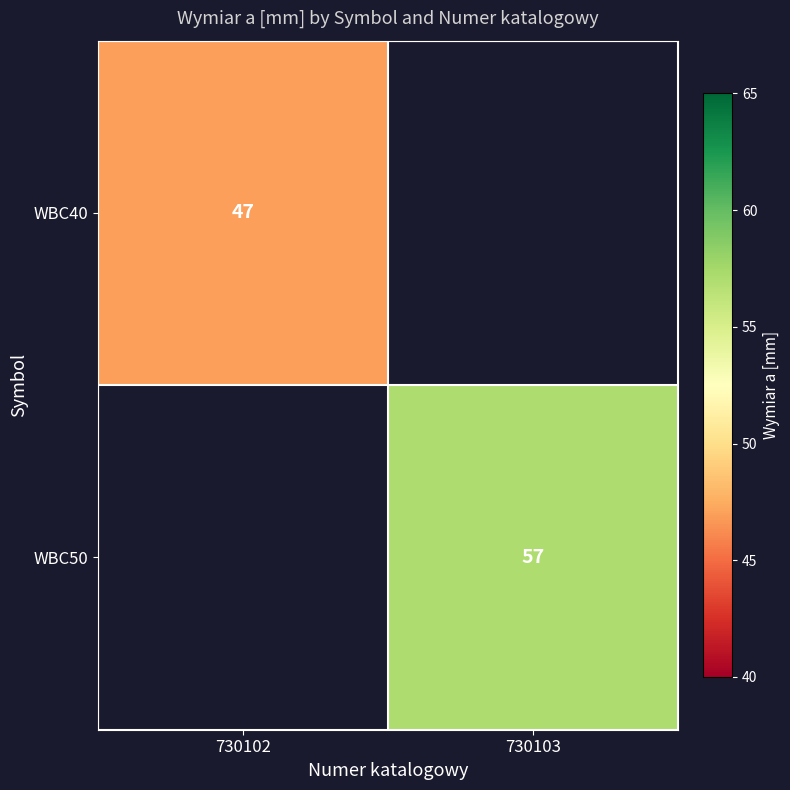

The WBC50 series shows 96 at 730103. True or false?

False